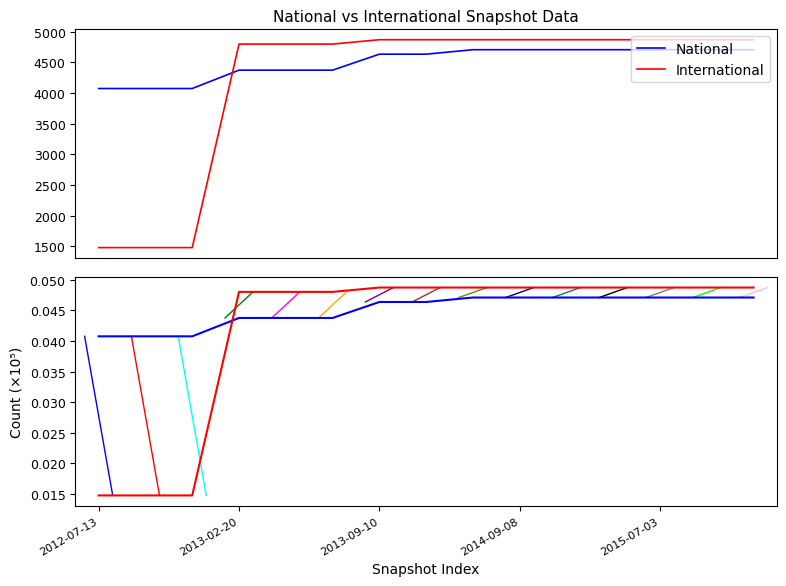

Is it true that international equals 0.0 at 2013-09-10?

True